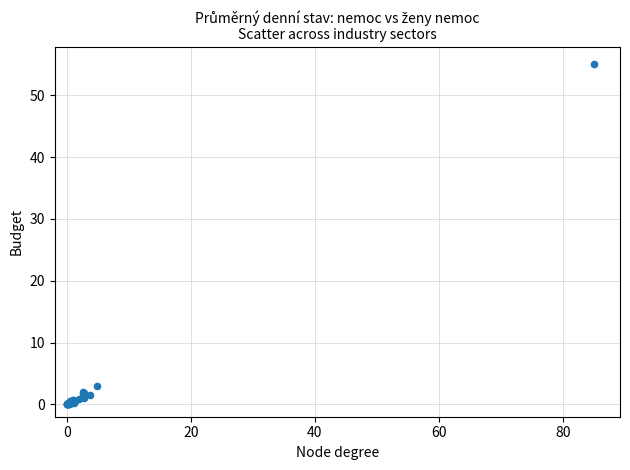

What Y value in the scatter plot is closest to 27?

2.9